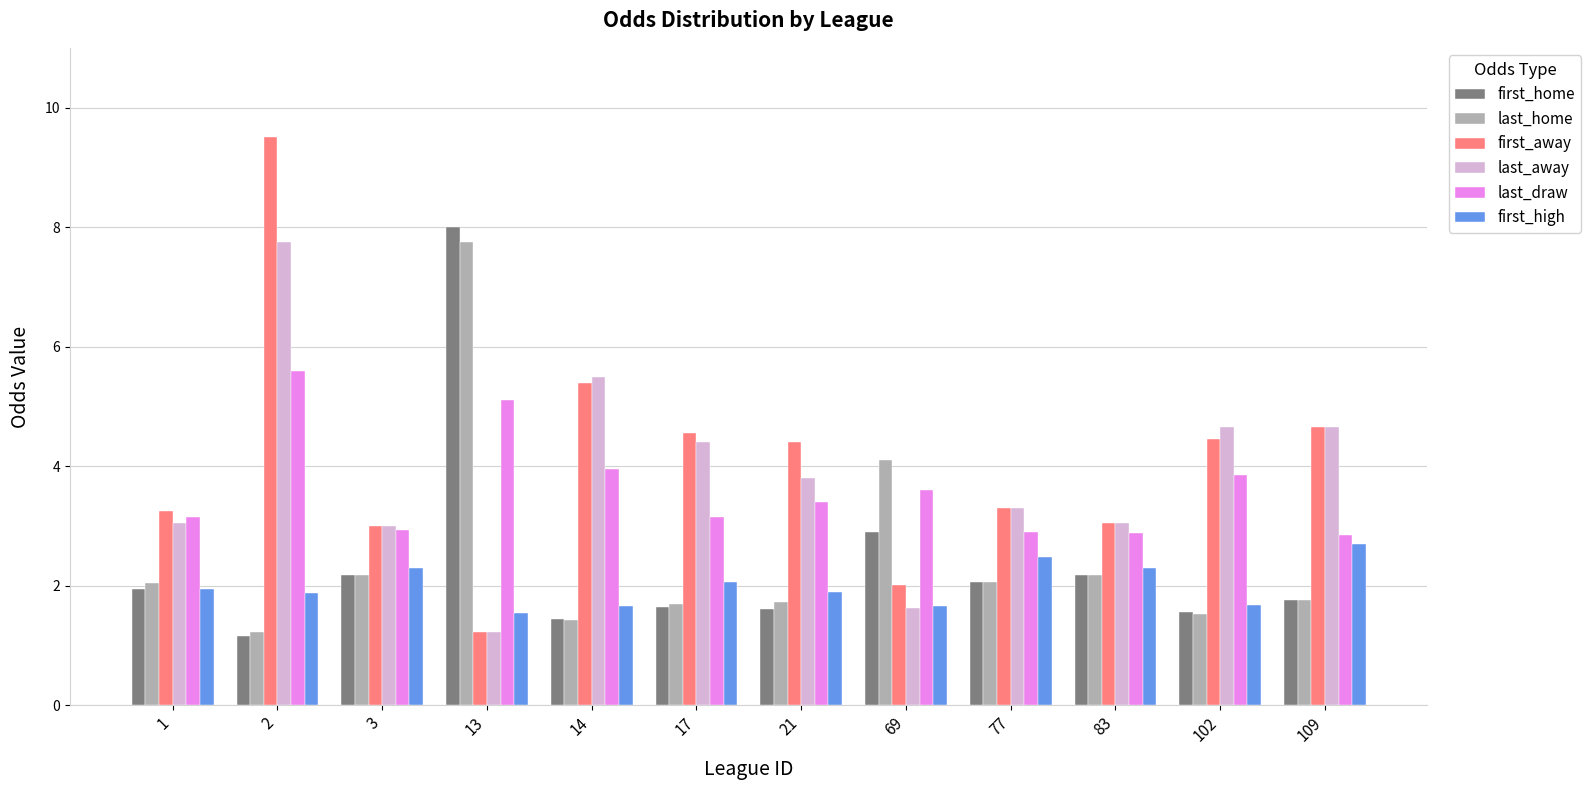

Is it true that last_home equals 1.8 at 109?

True